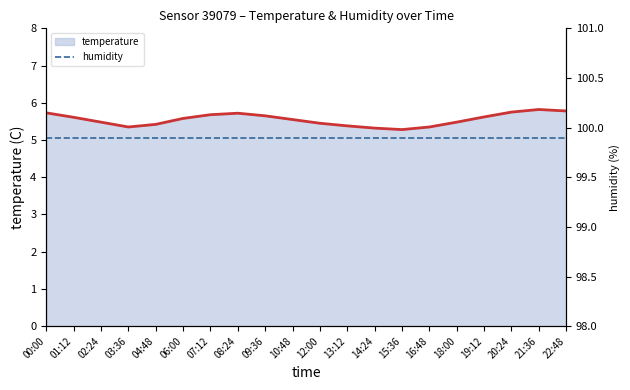

Which series has the widest spread of values?

temperature